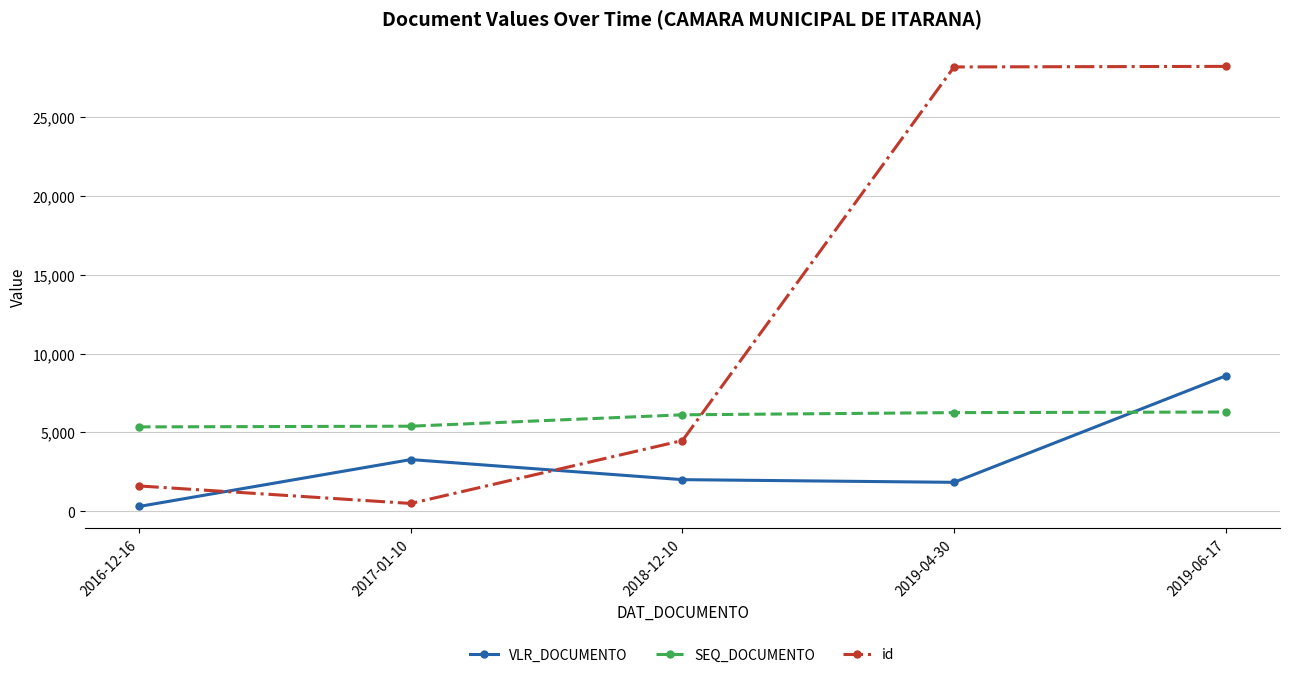

What is the sum of the id values at 2018-12-10 and 2019-04-30?

32666.0